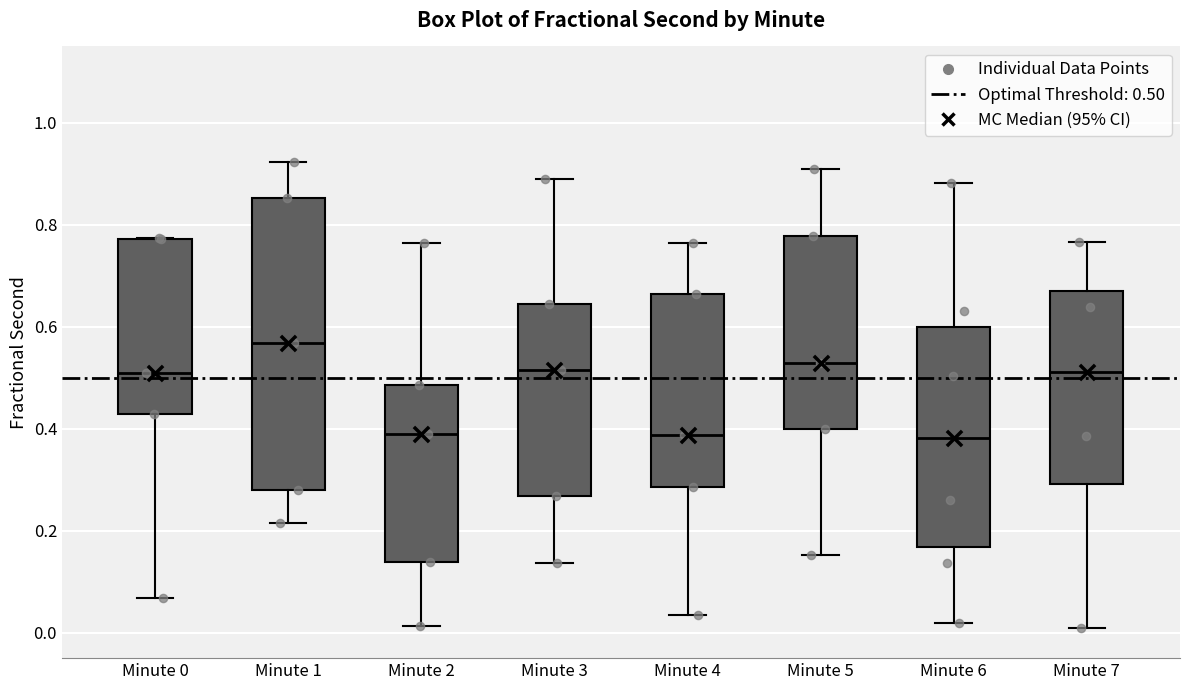

Reading left to right, transcribe this box plot: for each box, give where its median line is, the range the box spans, and where its two whiskers end, as read against the y-axis. The values are not printed on the chart, so give them approximately, as read against the axis.

Minute 0: median 0.52, box 0.42 to 0.78, whiskers 0.06 to 0.78
Minute 1: median 0.56, box 0.28 to 0.86, whiskers 0.22 to 0.92
Minute 2: median 0.40, box 0.14 to 0.48, whiskers 0.02 to 0.76
Minute 3: median 0.52, box 0.26 to 0.64, whiskers 0.14 to 0.90
Minute 4: median 0.38, box 0.28 to 0.66, whiskers 0.04 to 0.76
Minute 5: median 0.52, box 0.40 to 0.78, whiskers 0.16 to 0.92
Minute 6: median 0.38, box 0.16 to 0.60, whiskers 0.02 to 0.88
Minute 7: median 0.52, box 0.30 to 0.68, whiskers 0.02 to 0.76